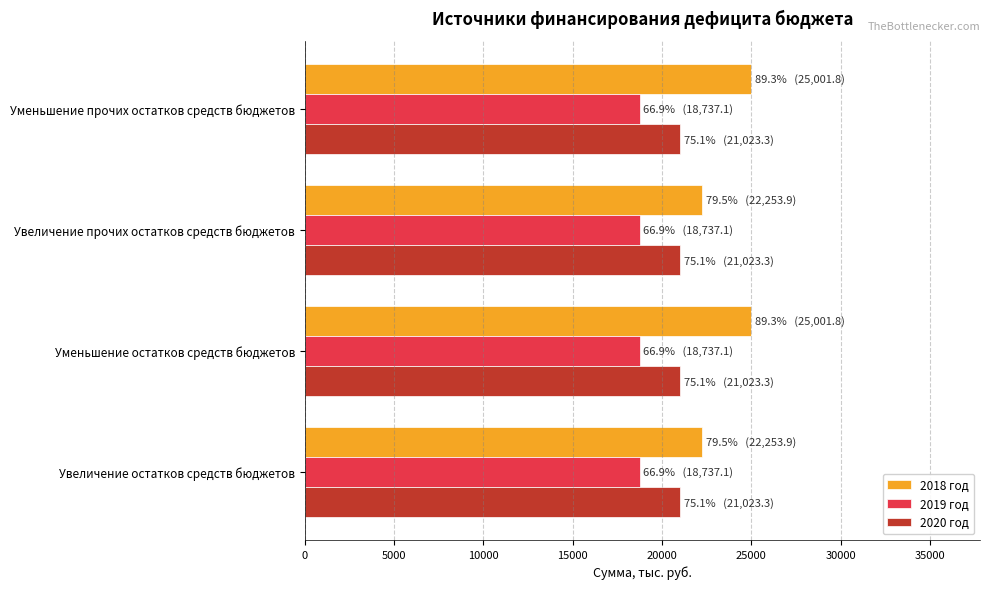

What is the difference between the second highest and minimum values in the 2018 год series?

2747.9